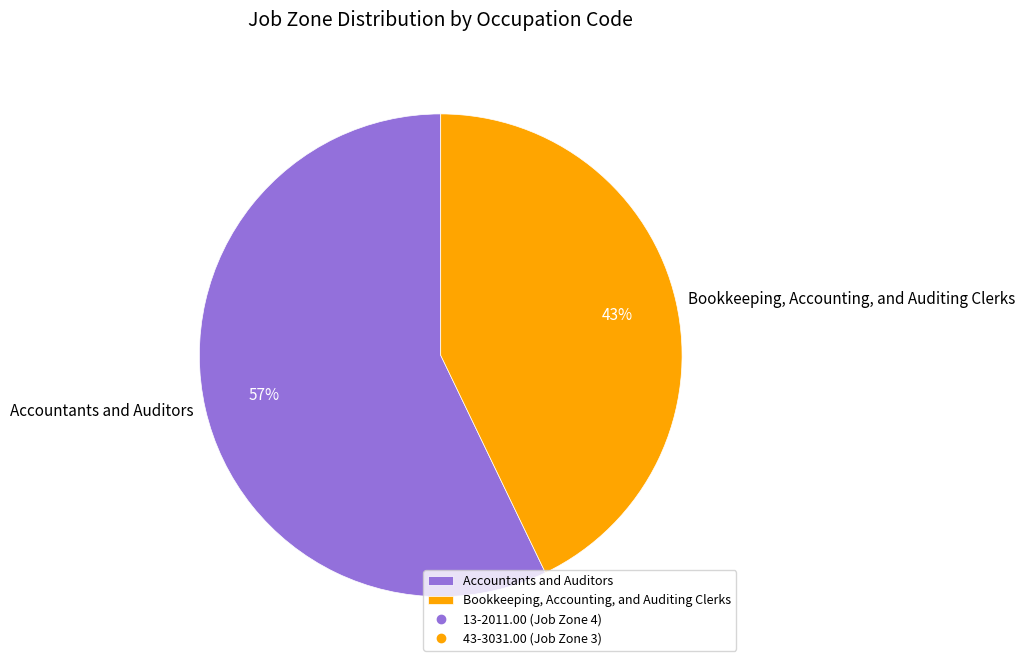

Do Bookkeeping, Accounting, and Auditing Clerks and Accountants and Auditors together represent more than half of the pie?

Yes